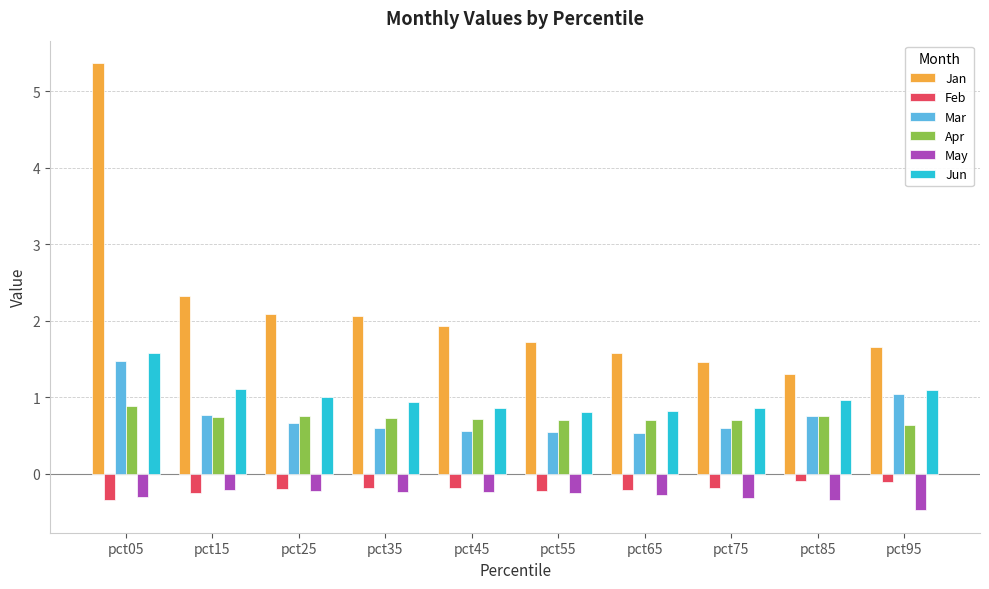

What is the value of the Mar bar at the 3rd from the left?

0.7